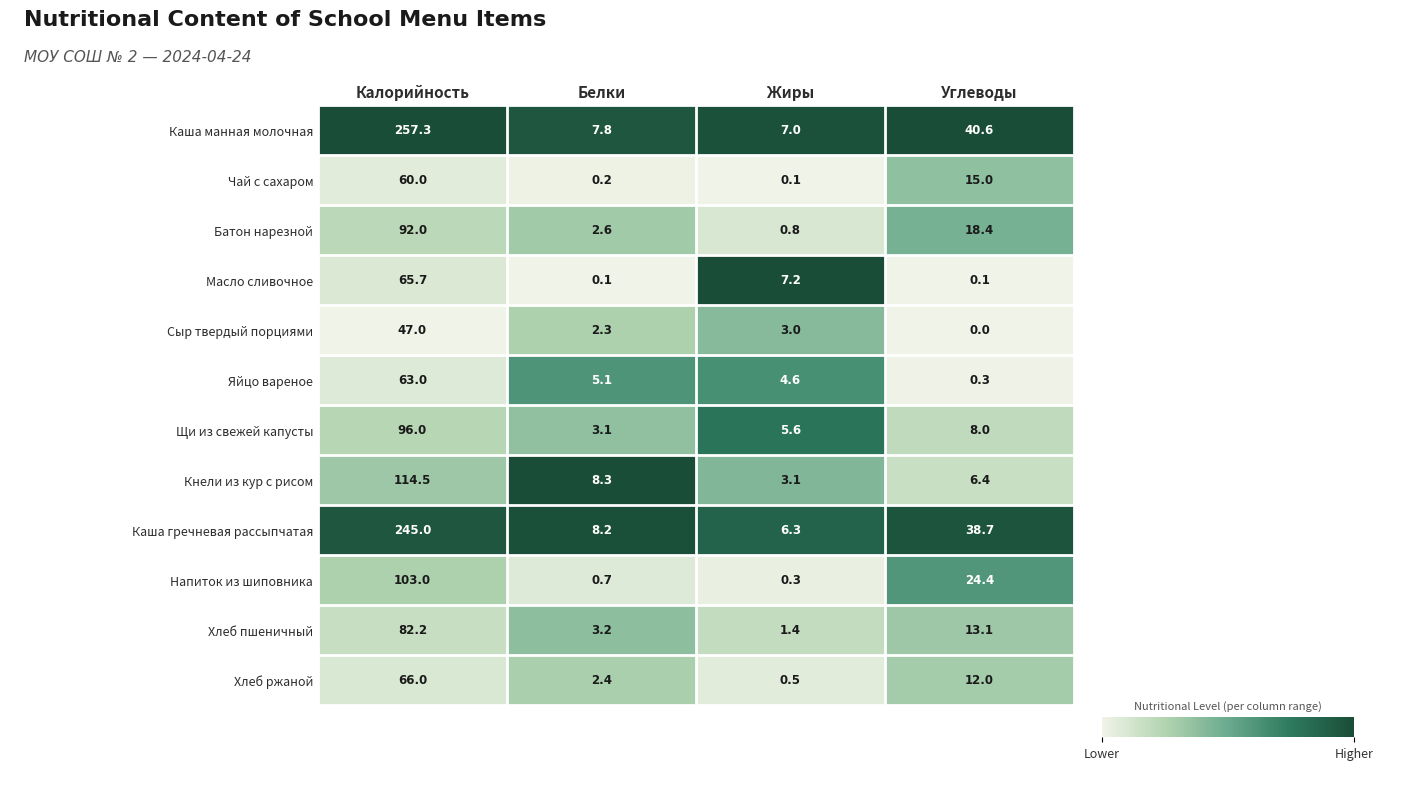

Rank the series at Жиры from highest to lowest value.

Масло сливочное, Каша манная молочная, Каша гречневая рассыпчатая, Щи из свежей капусты, Яйцо вареное, Кнели из кур с рисом, Сыр твердый порциями, Хлеб пшеничный, Батон нарезной, Хлеб ржаной, Напиток из шиповника, Чай с сахаром